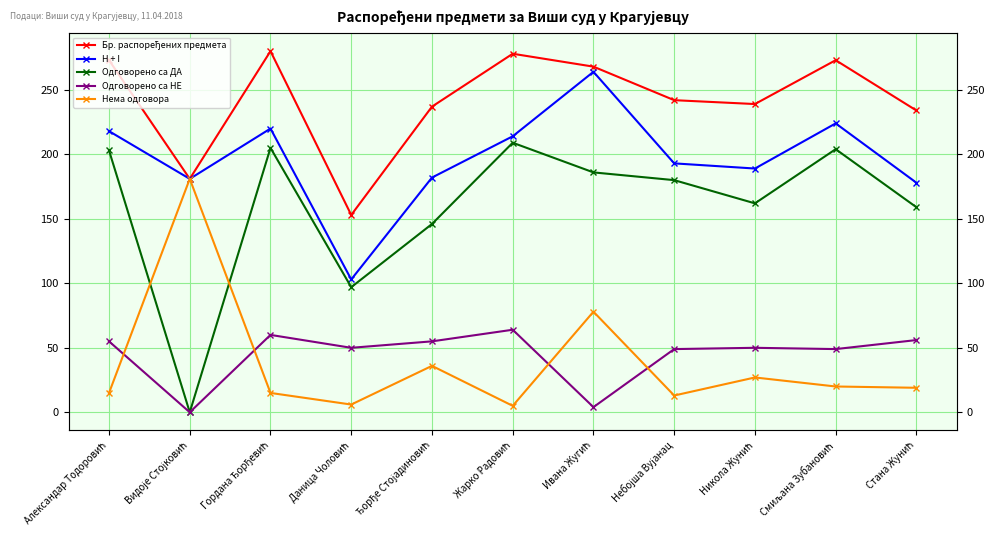

Where is the first local maximum for Бр. распоређених предмета?

Гордана Ђорђевић